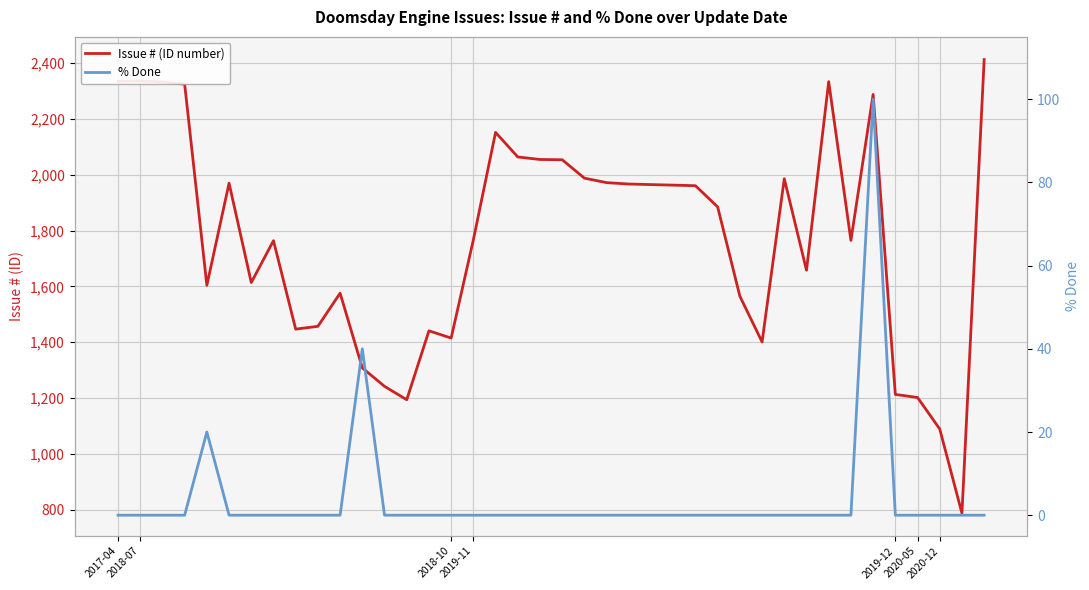

At which category does the chart reach its minimum across all series?

2017-04